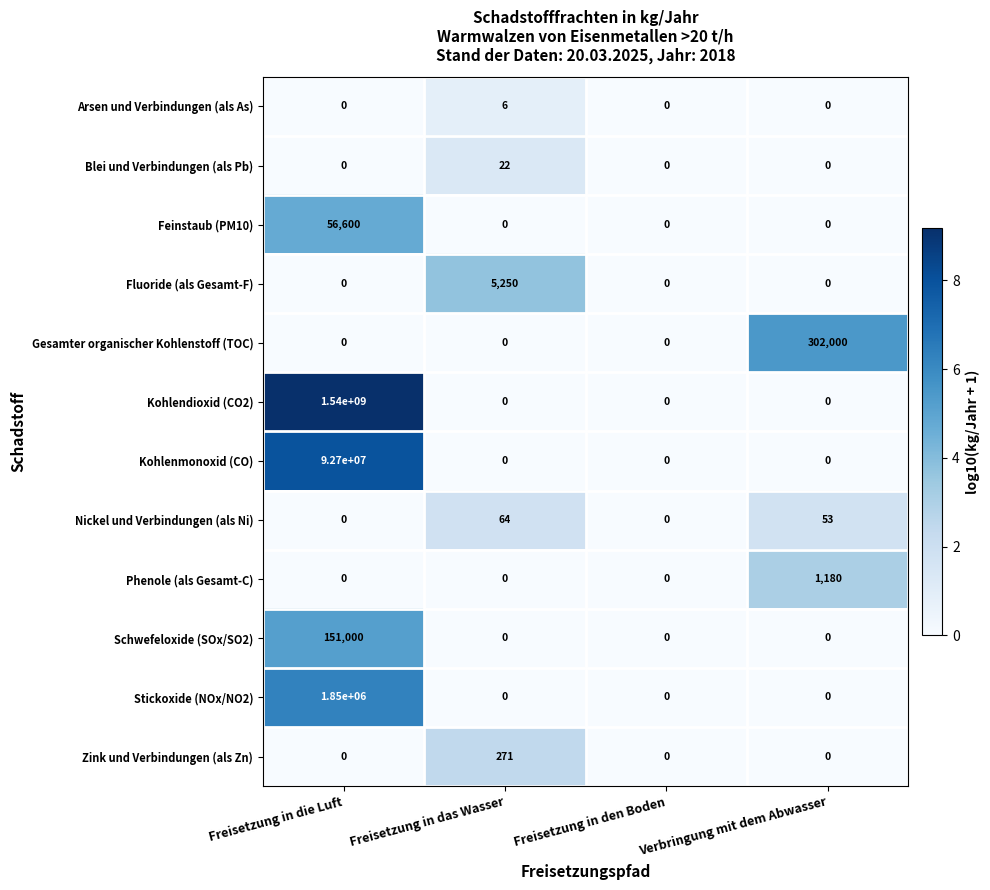

True or false: Nickel und Verbindungen (als Ni) has a value of 90 at Verbringung mit dem Abwasser.

False